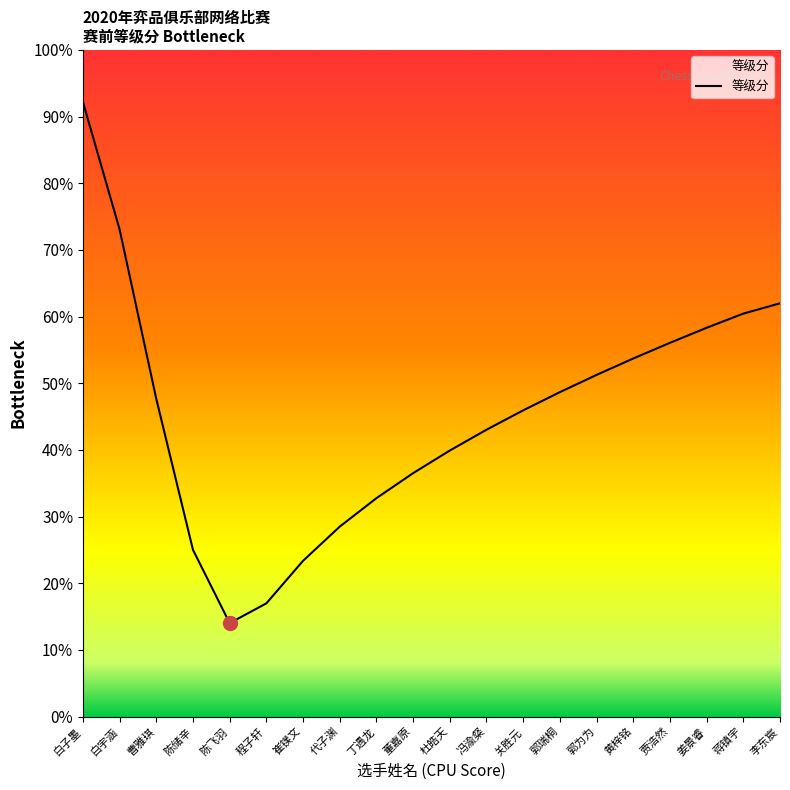

What is the approximate value at 关胜元?

0.5